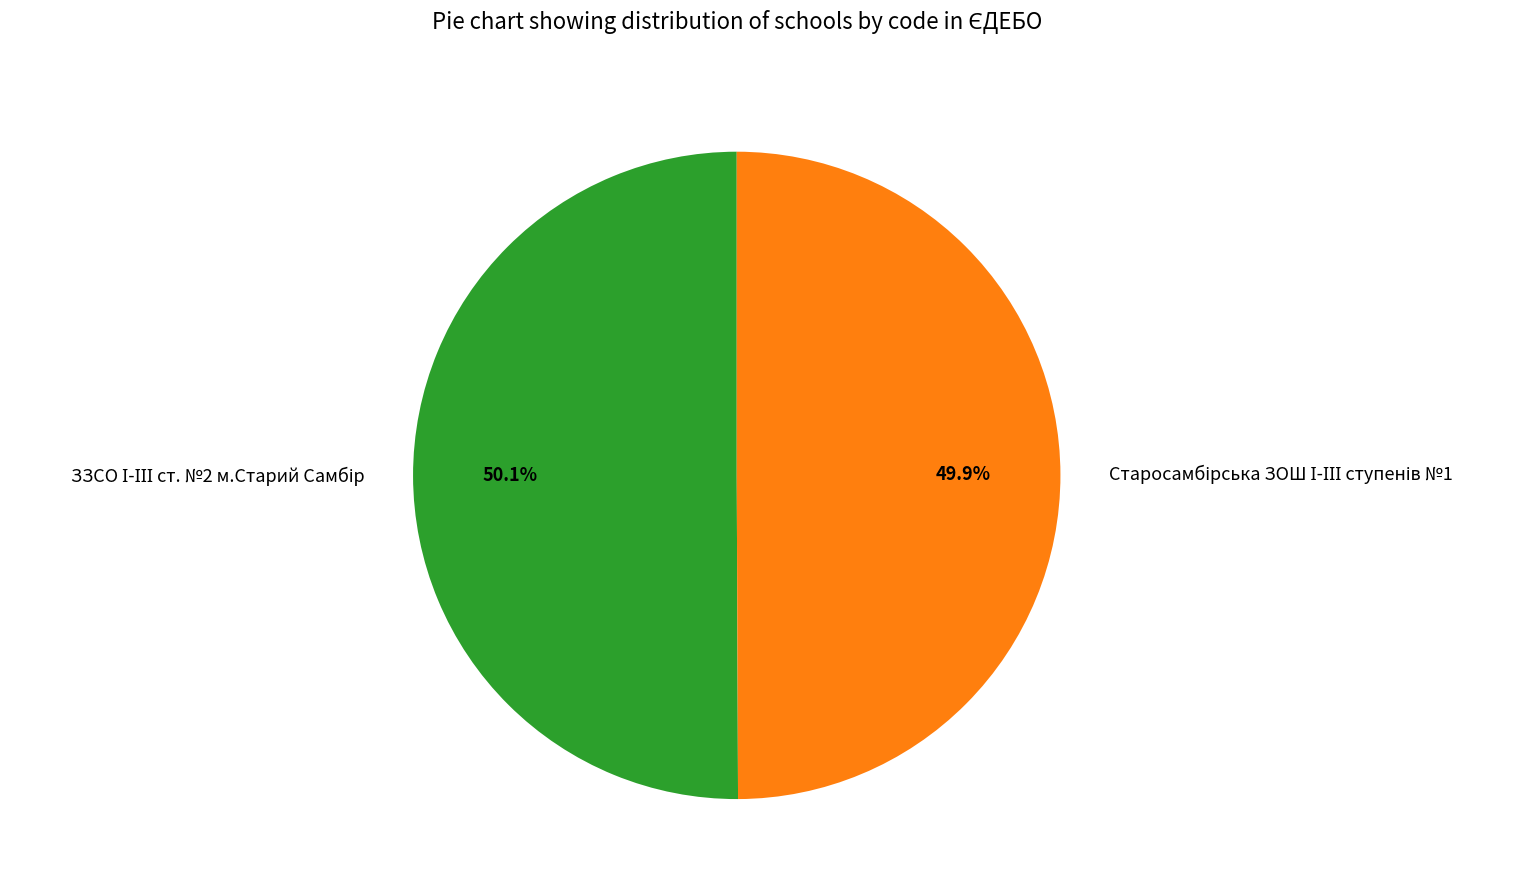

Does any single category account for the majority?

Yes